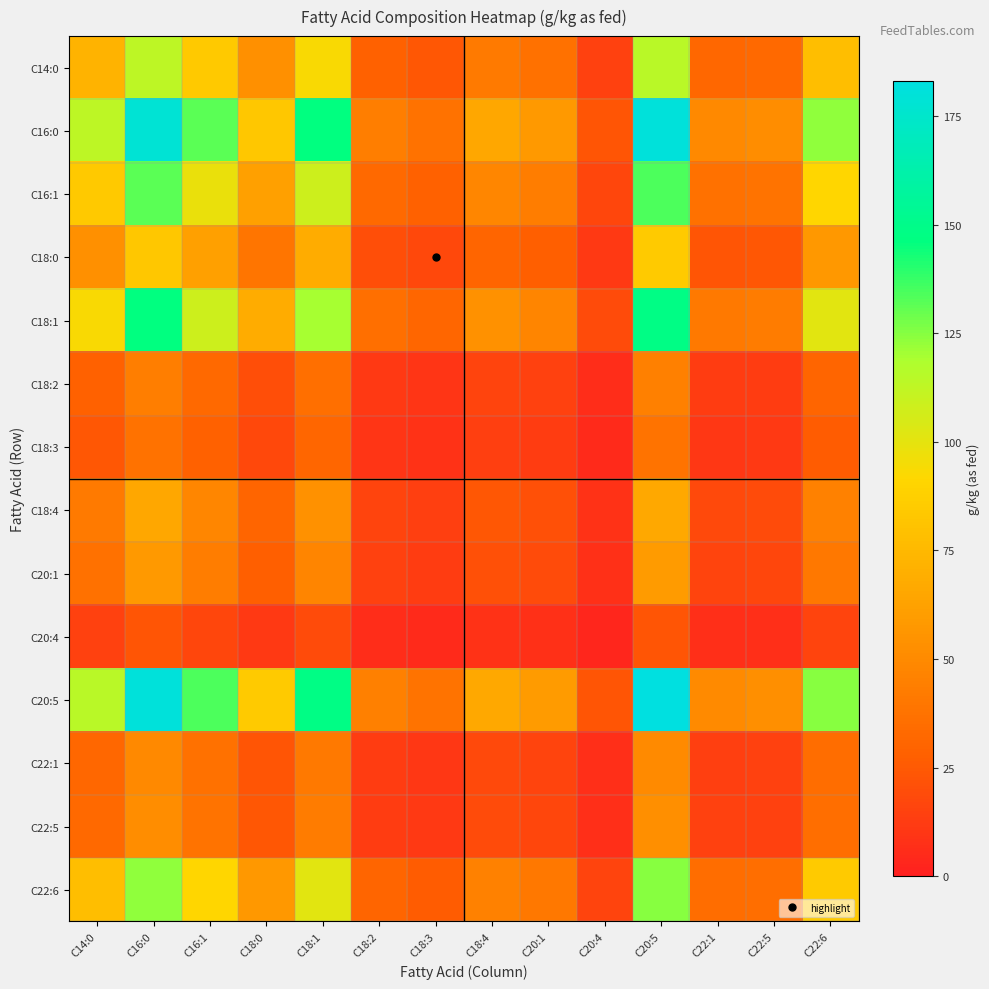

Which series has the largest range (max minus min)?

C20:5